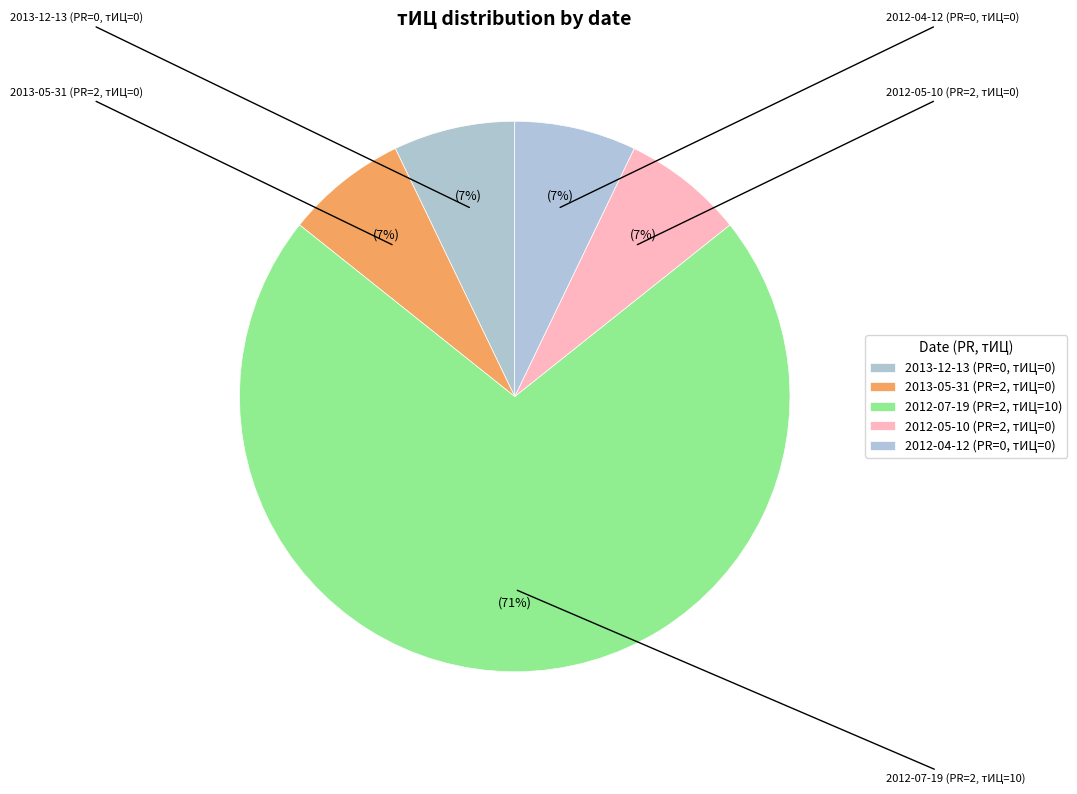

How many slices are in this pie chart?

5